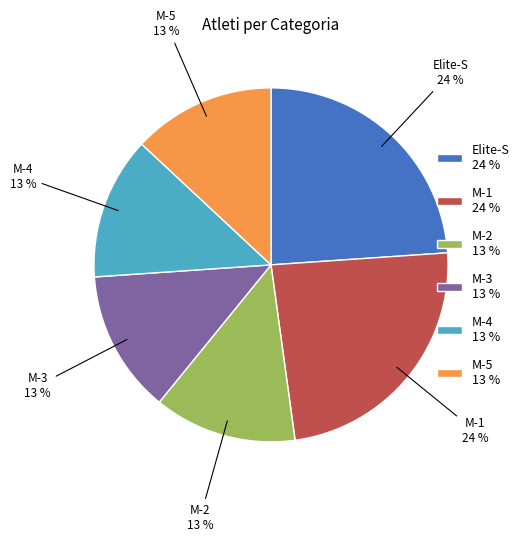

Approximately how many times larger is the value at M-4 compared to M-3?

1.0